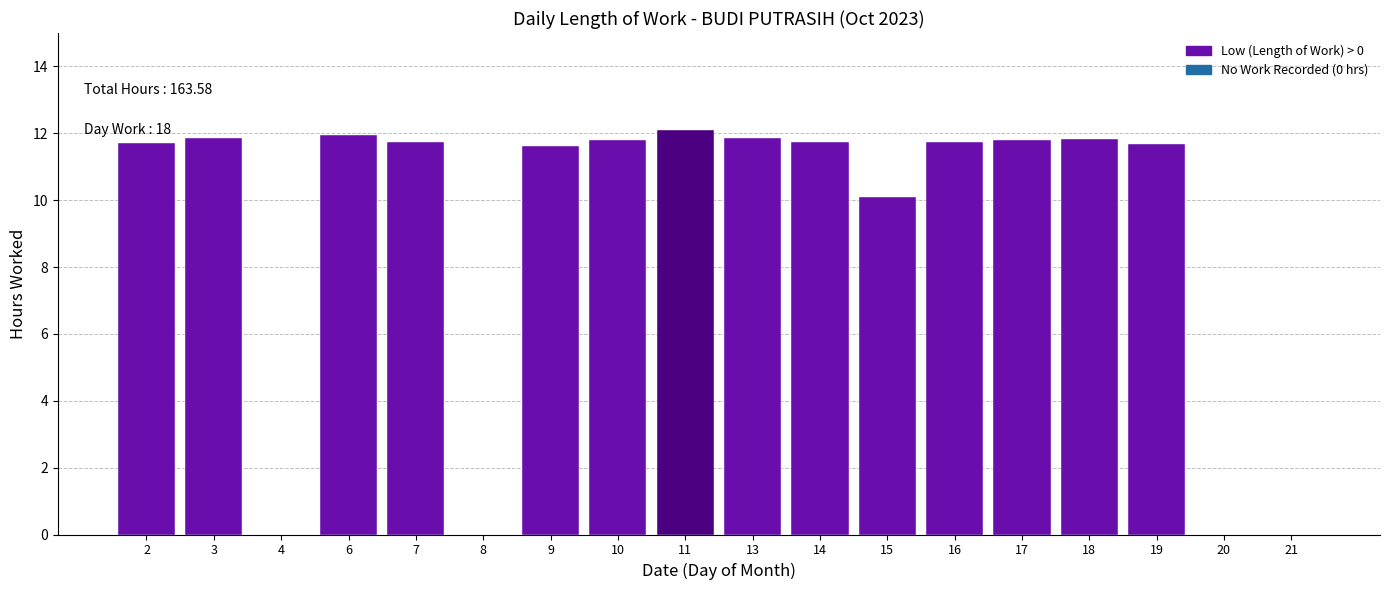

What is the sum of the values at 16 and 17?

23.6